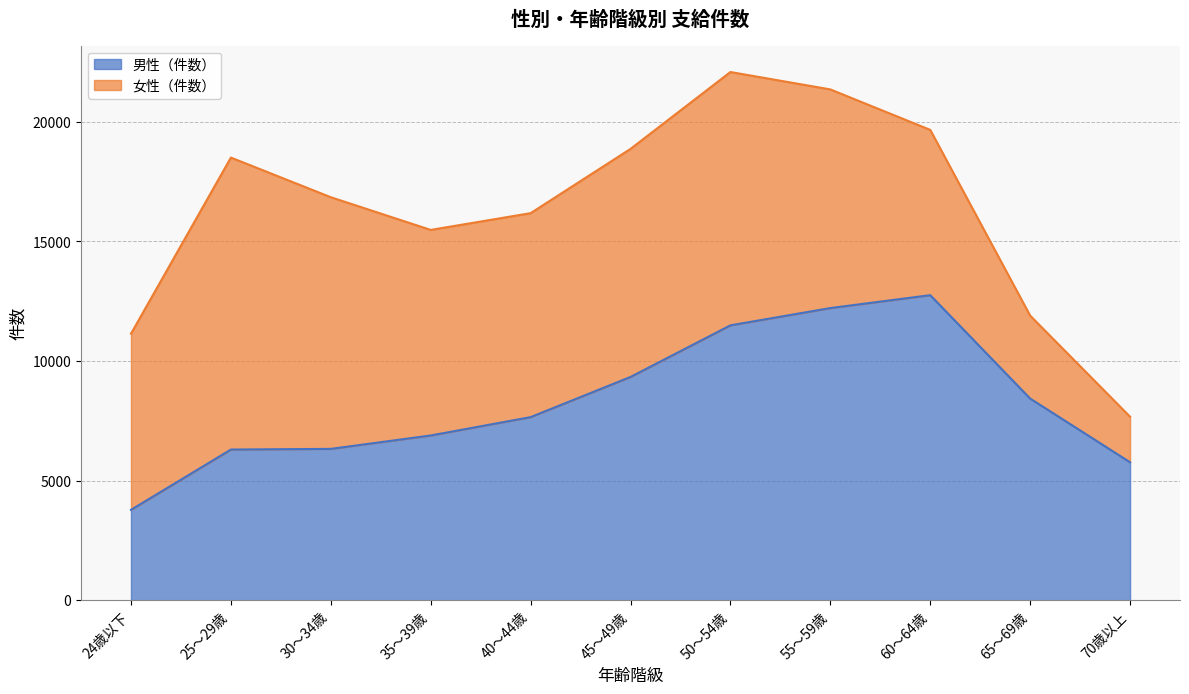

Between 70歳以上 and 50～54歳, which is larger?

50～54歳